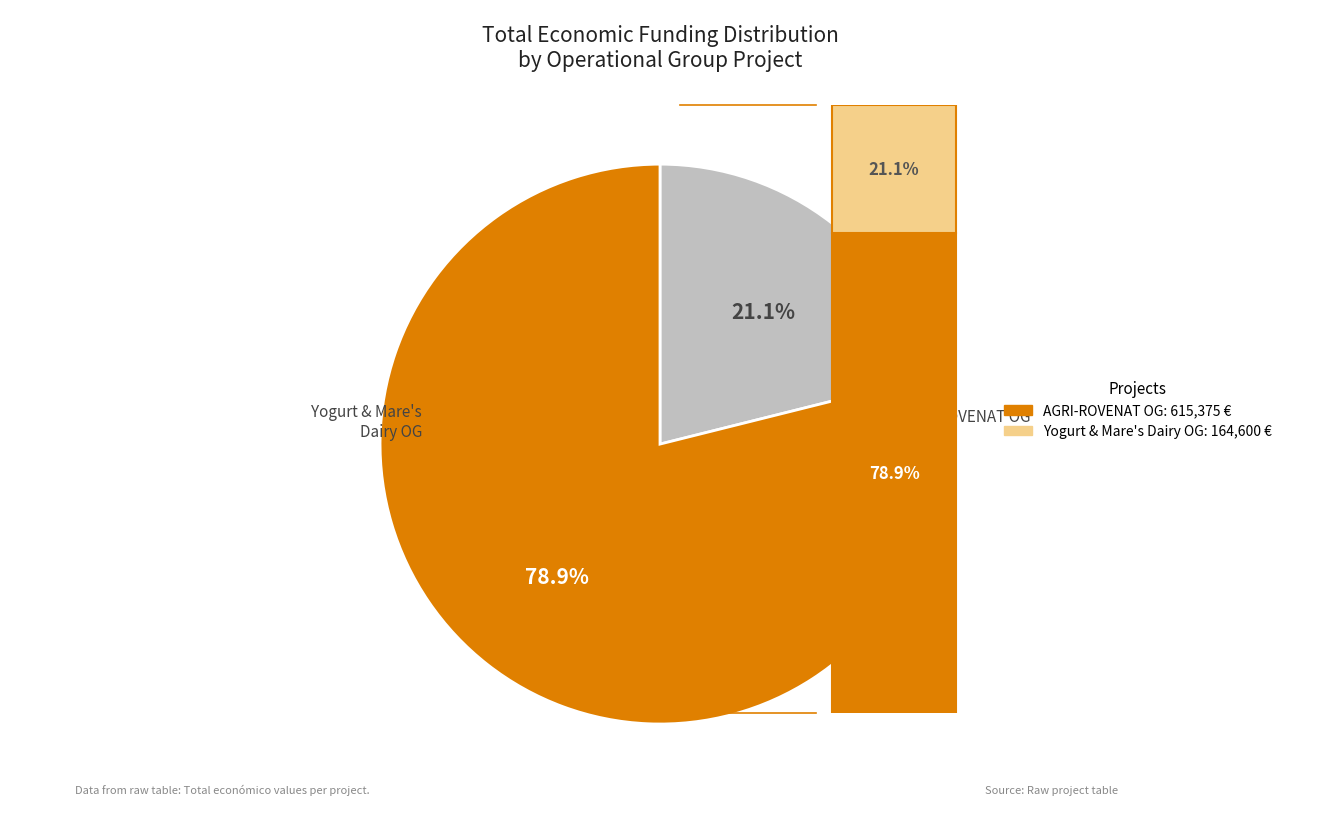

To the nearest percent, what is the difference between the AGRI-ROVENAT Operational Group and Yogurt and Mare's Dairy Operational Group slice percentages?

58%